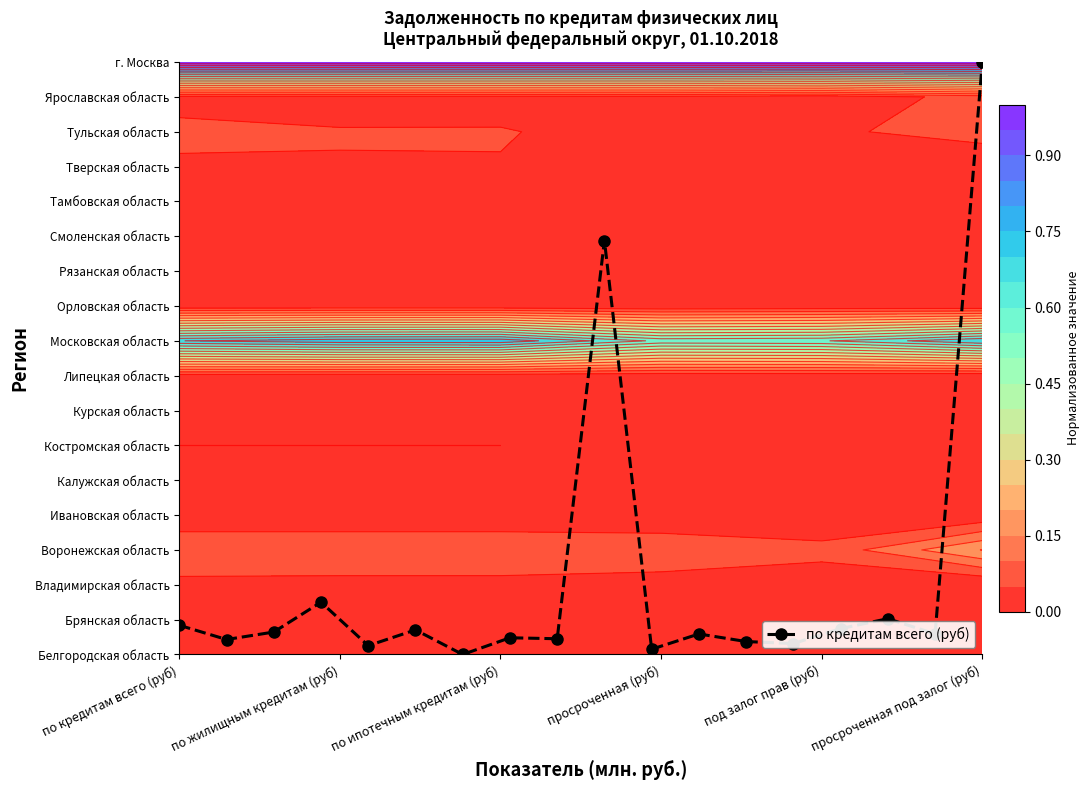

What is the difference between the maximum and minimum values?

17.0